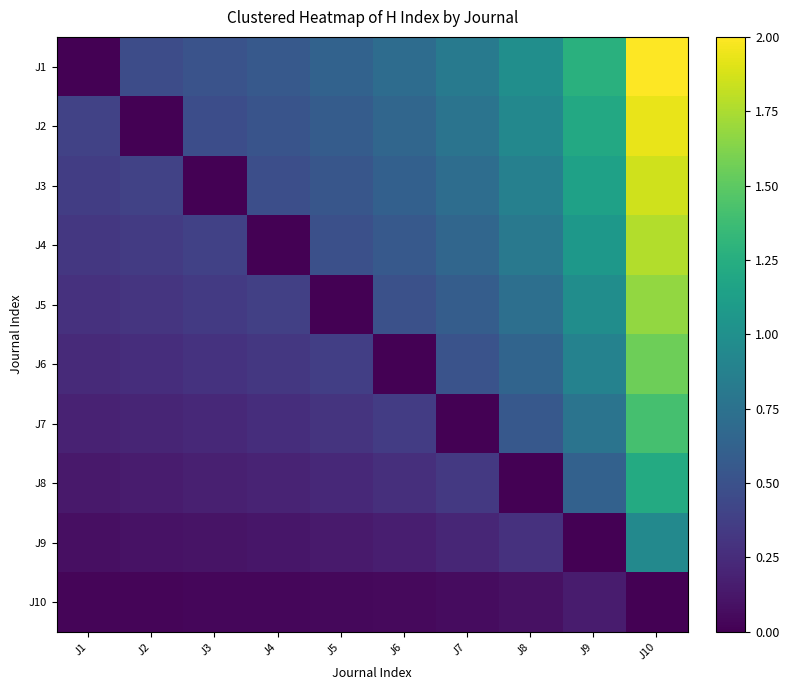

Reading right to left, extract all data points from this chart.

J1: J10=2.0	J9=1.3	J8=1.0	J7=0.8	J6=0.7	J5=0.6	J4=0.6	J3=0.5	J2=0.5	J1=0.0
J2: J10=1.9	J9=1.2	J8=0.9	J7=0.8	J6=0.7	J5=0.6	J4=0.5	J3=0.5	J2=0.0	J1=0.4
J3: J10=1.9	J9=1.1	J8=0.9	J7=0.7	J6=0.6	J5=0.5	J4=0.5	J3=0.0	J2=0.4	J1=0.4
J4: J10=1.8	J9=1.1	J8=0.8	J7=0.7	J6=0.6	J5=0.5	J4=0.0	J3=0.4	J2=0.4	J1=0.3
J5: J10=1.7	J9=1.0	J8=0.7	J7=0.6	J6=0.5	J5=0.0	J4=0.4	J3=0.3	J2=0.3	J1=0.3
J6: J10=1.6	J9=0.9	J8=0.6	J7=0.5	J6=0.0	J5=0.4	J4=0.3	J3=0.3	J2=0.3	J1=0.2
J7: J10=1.4	J9=0.8	J8=0.5	J7=0.0	J6=0.4	J5=0.3	J4=0.3	J3=0.2	J2=0.2	J1=0.2
J8: J10=1.2	J9=0.6	J8=0.0	J7=0.3	J6=0.3	J5=0.2	J4=0.2	J3=0.2	J2=0.2	J1=0.1
J9: J10=0.9	J9=0.0	J8=0.3	J7=0.2	J6=0.2	J5=0.1	J4=0.1	J3=0.1	J2=0.1	J1=0.1
J10: J10=0.0	J9=0.2	J8=0.1	J7=0.1	J6=0.1	J5=0.0	J4=0.0	J3=0.0	J2=0.0	J1=0.0